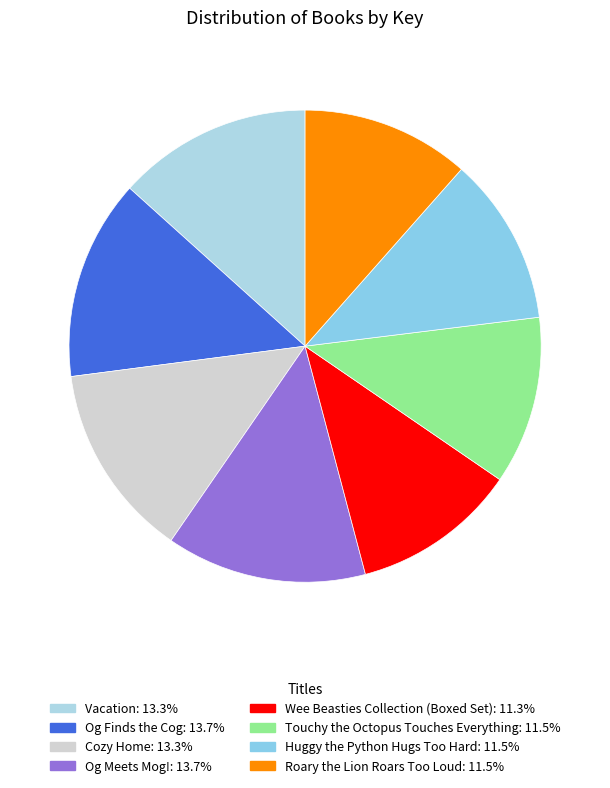

Does Huggy the Python Hugs Too Hard represent more than half of the total?

No